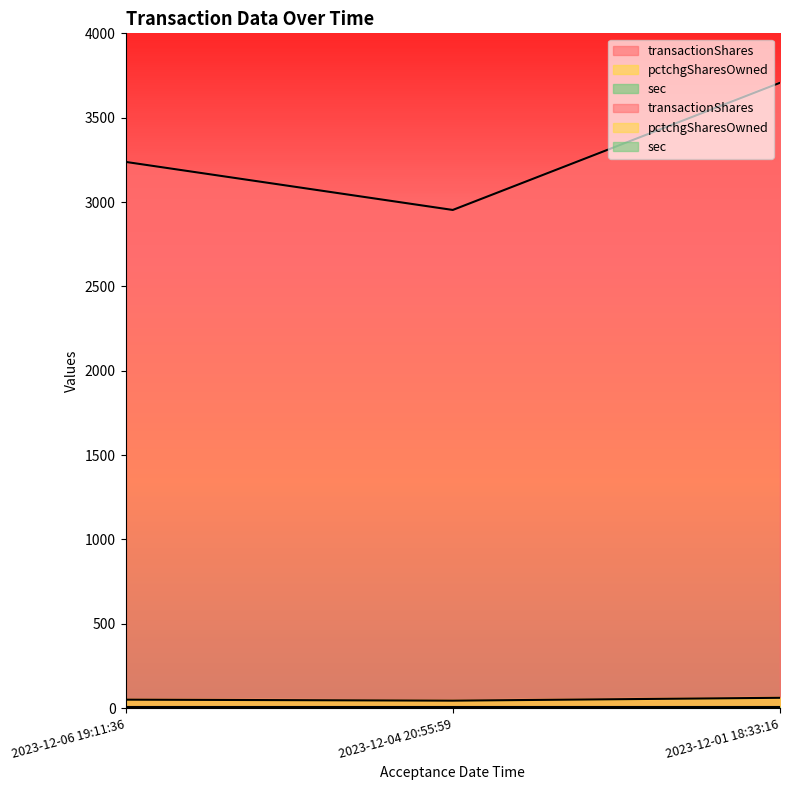

At which category is the sum across all series the highest?

2023-12-01 18:33:16